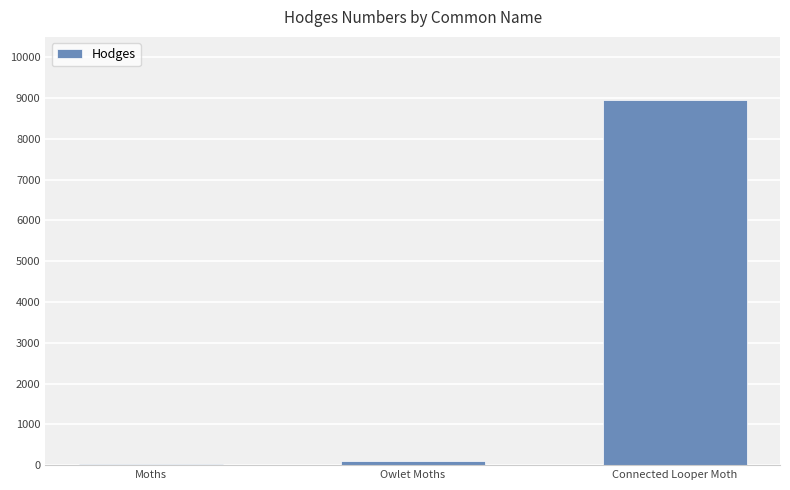

The chart shows a value of 29.0 at Moths. True or false?

True